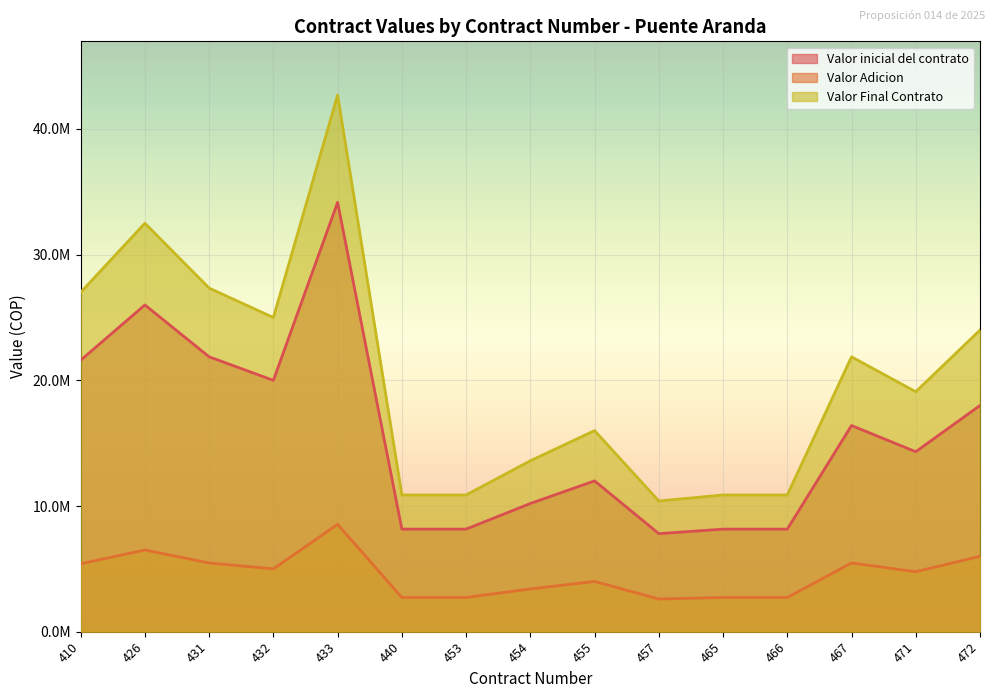

Rank the series by their average value, from lowest to highest.

Valor Adicion, Valor inicial del contrato, Valor Final Contrato